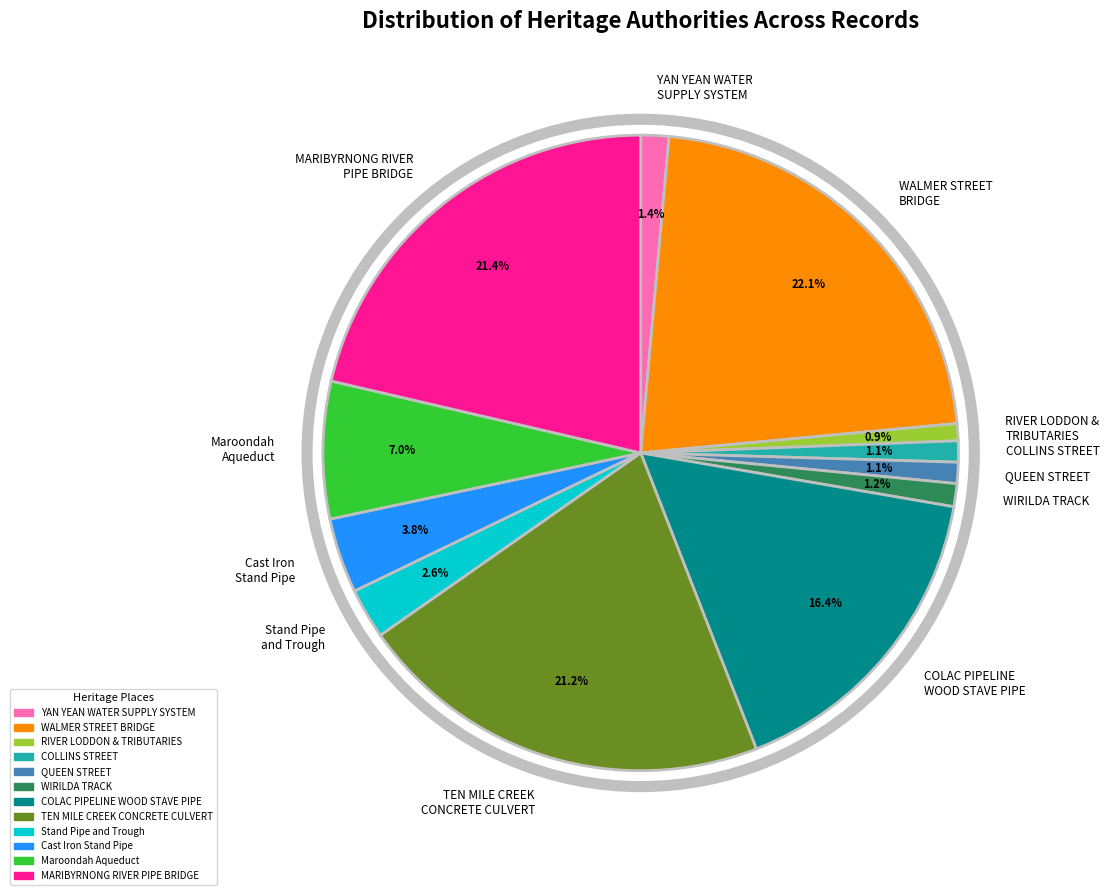

What is the largest slice in the pie chart?

WALMER STREET BRIDGE